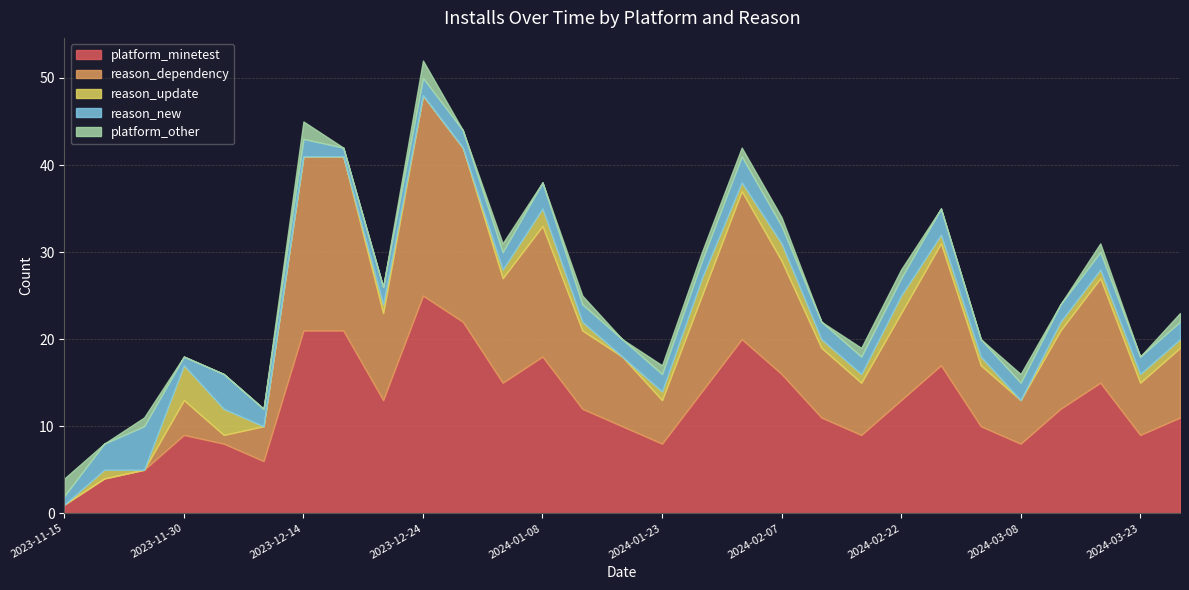

What is the value of the platform_minetest point at the 5th from the left?

8